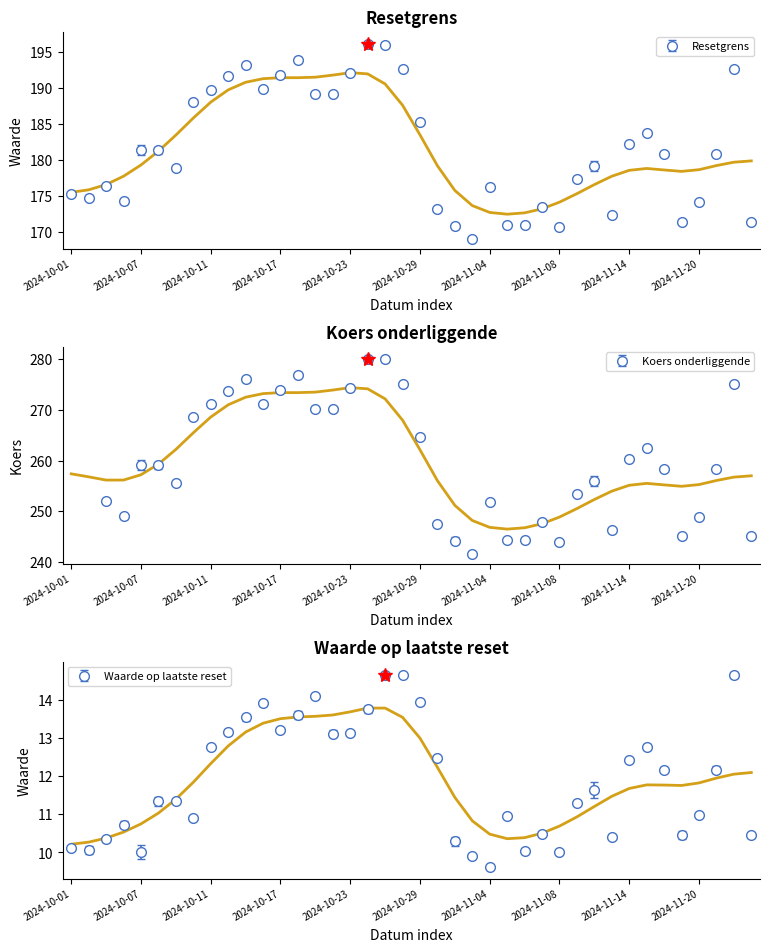

Is it true that Resetgrens equals 196.0 at 2024-10-25?

True